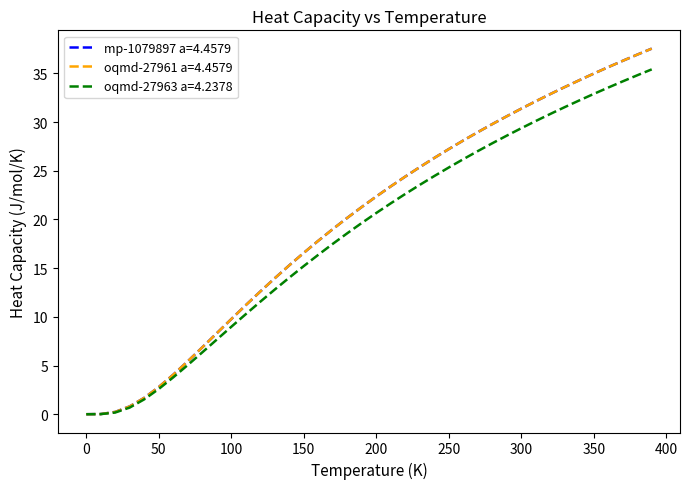

What is the greatest value displayed?

37.5